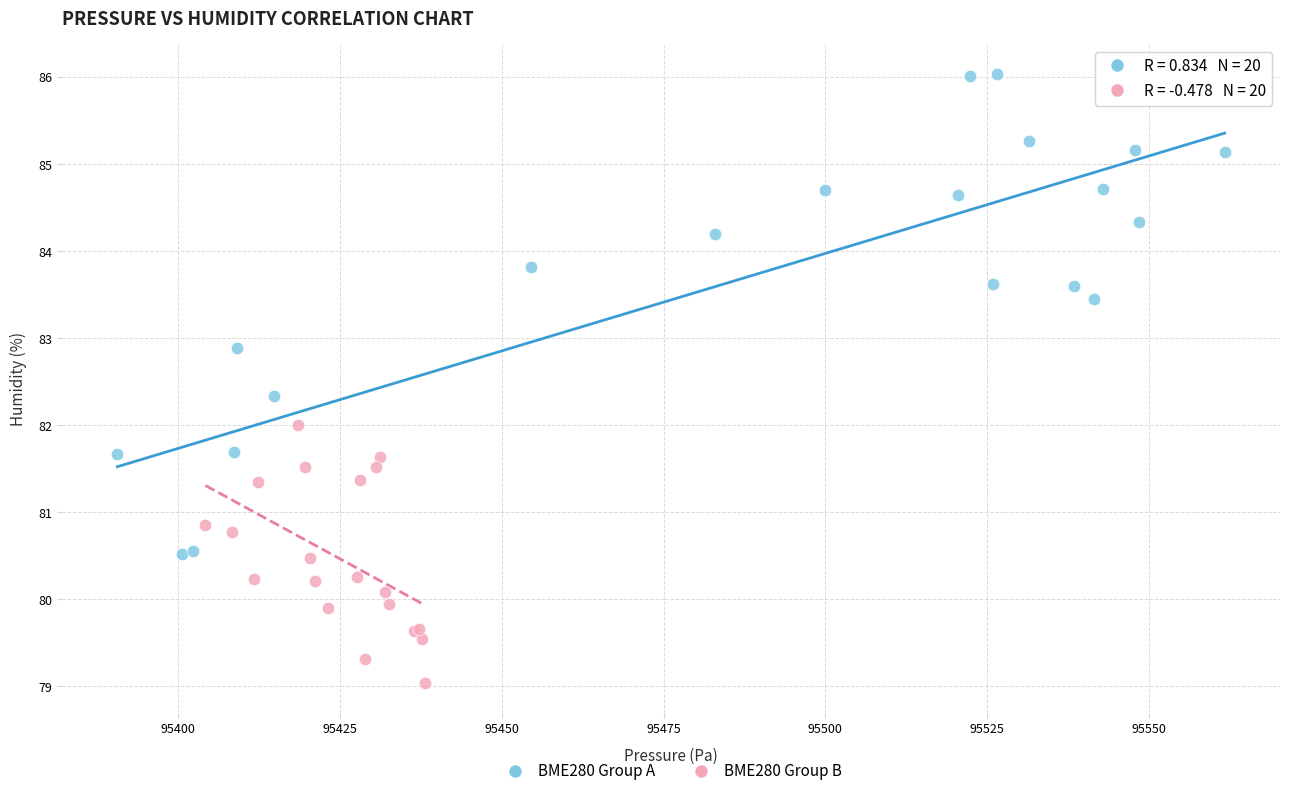

Which series reaches the minimum Y coordinate?

BME280 Group B